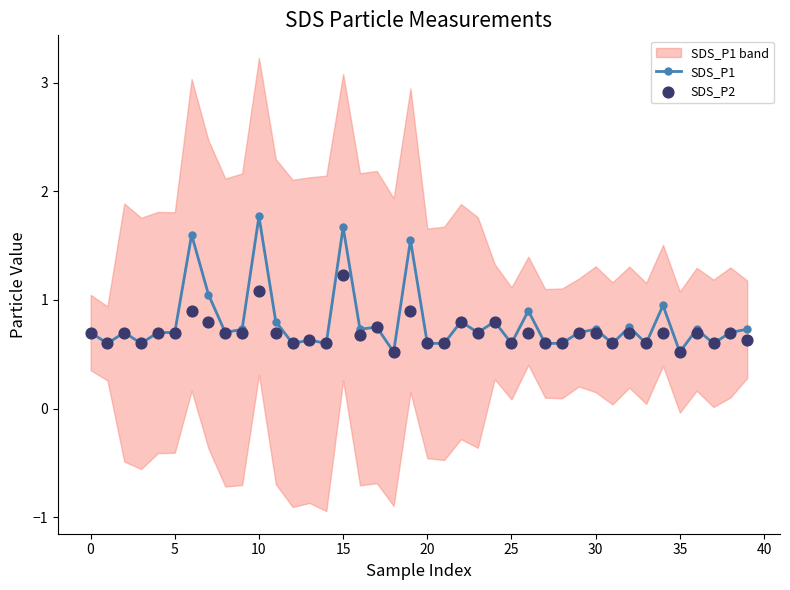

At how many categories does at least one series exceed 1?

5